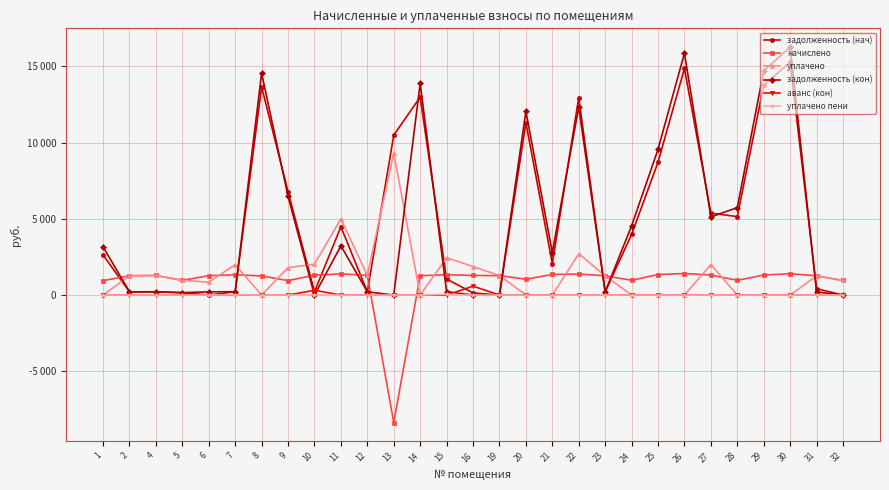

At which category does the chart reach its minimum across all series?

13